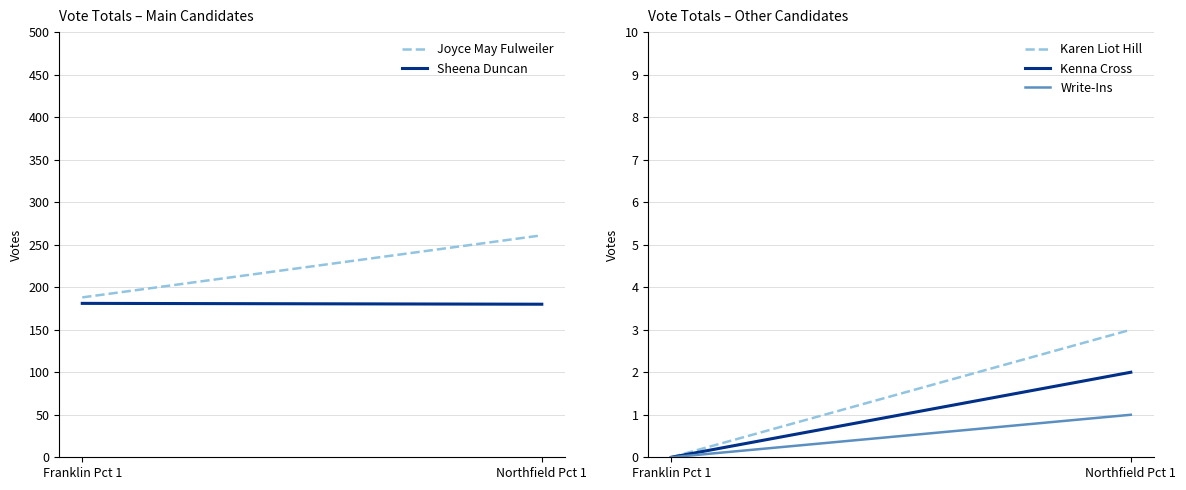

List the series in order of their peak value, lowest first.

Write-Ins, Kenna Cross, Karen Liot Hill, Sheena Duncan, Joyce May Fulweiler